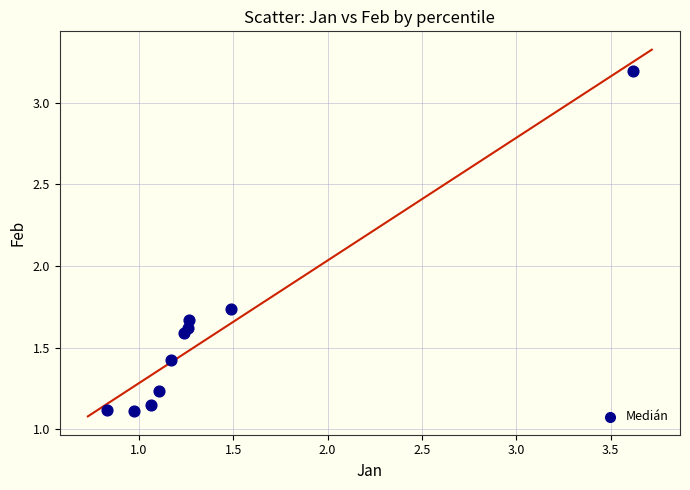

What is the average Y value?

1.6